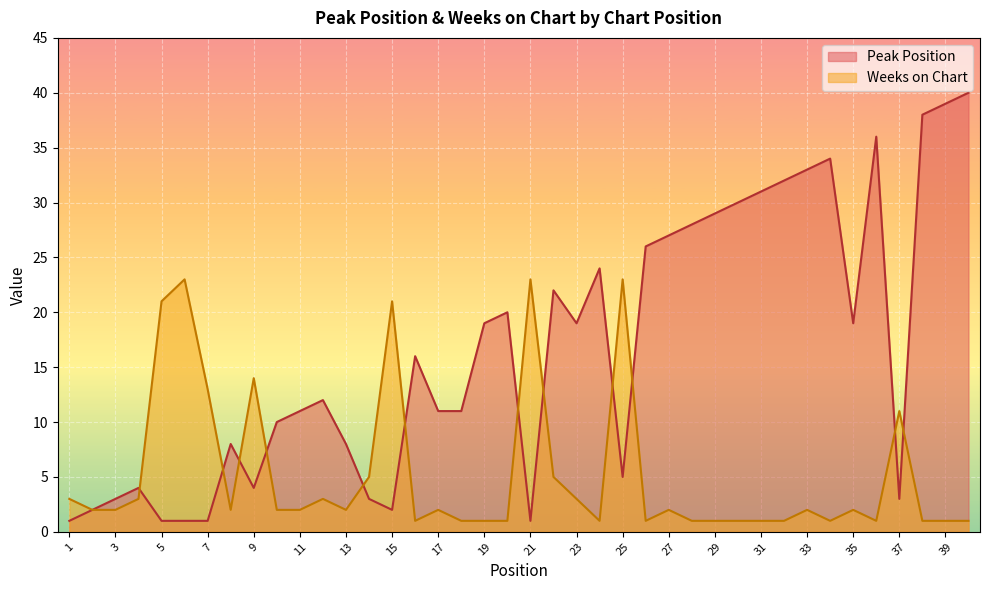

Between 5 and 14, which is larger?

14